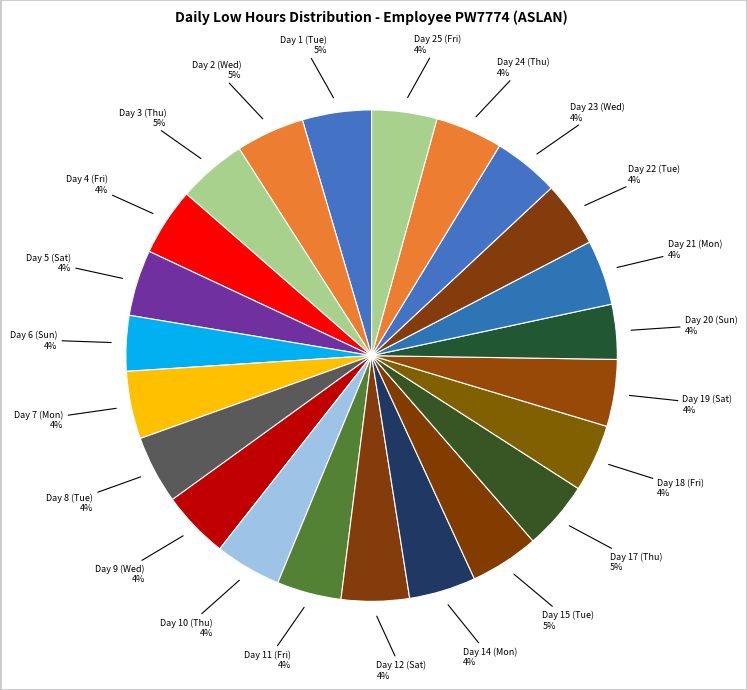

Count the number of slices in the pie.

23